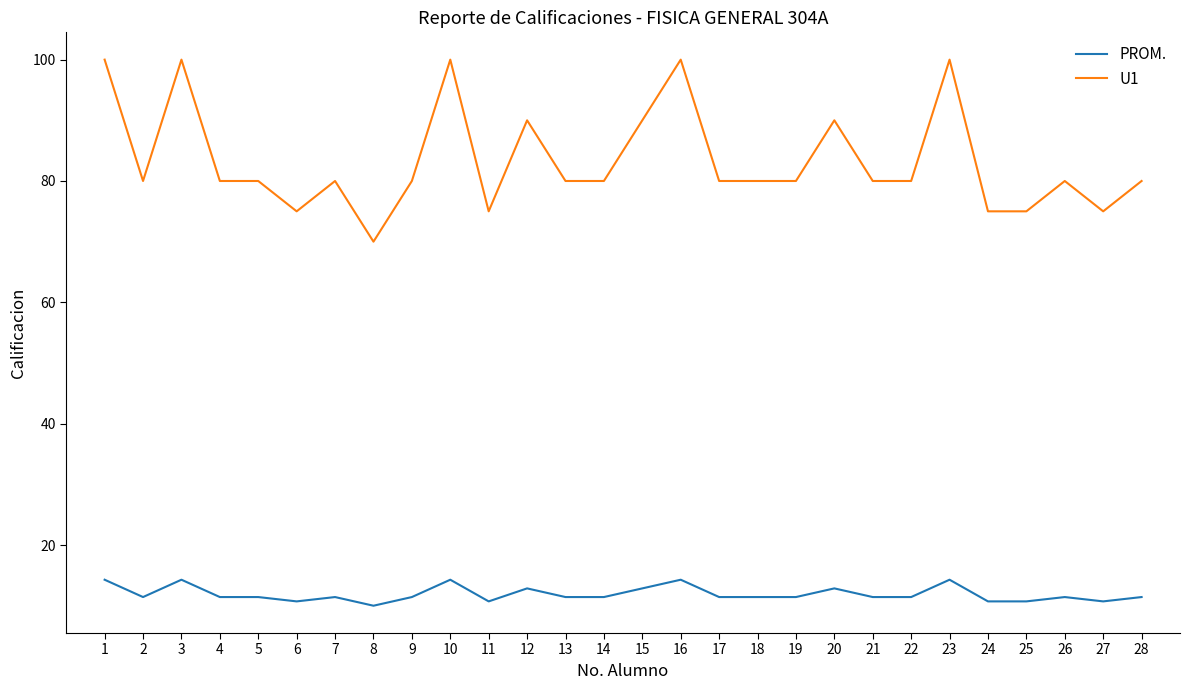

Is it true that U1 equals 75.0 at 11?

True